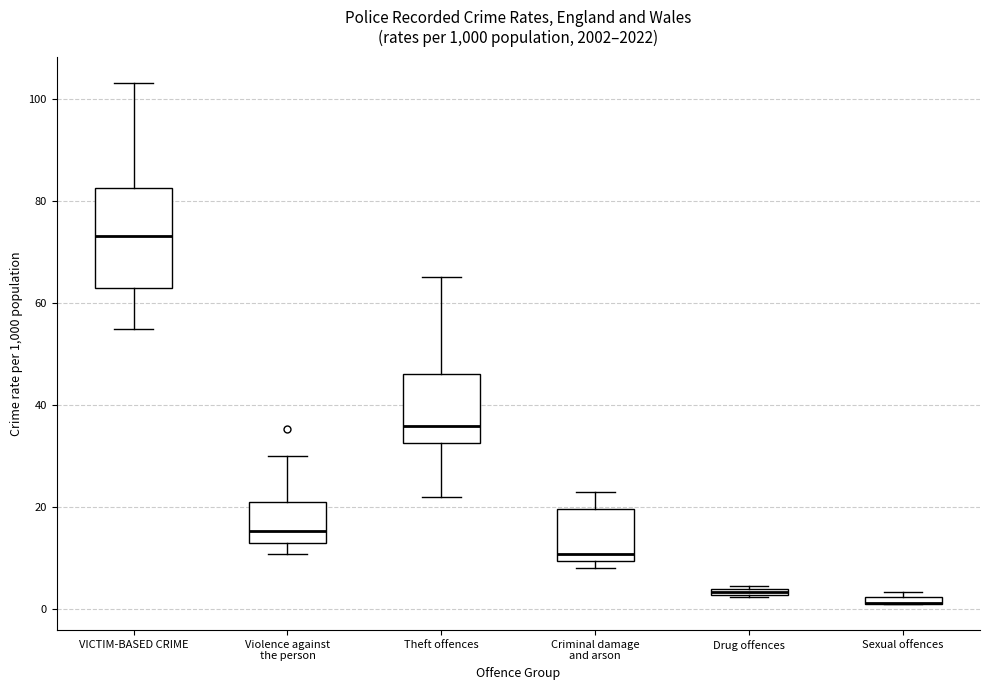

Which box is the tallest, from its lower edge to its upper edge?

VICTIM-BASED CRIME